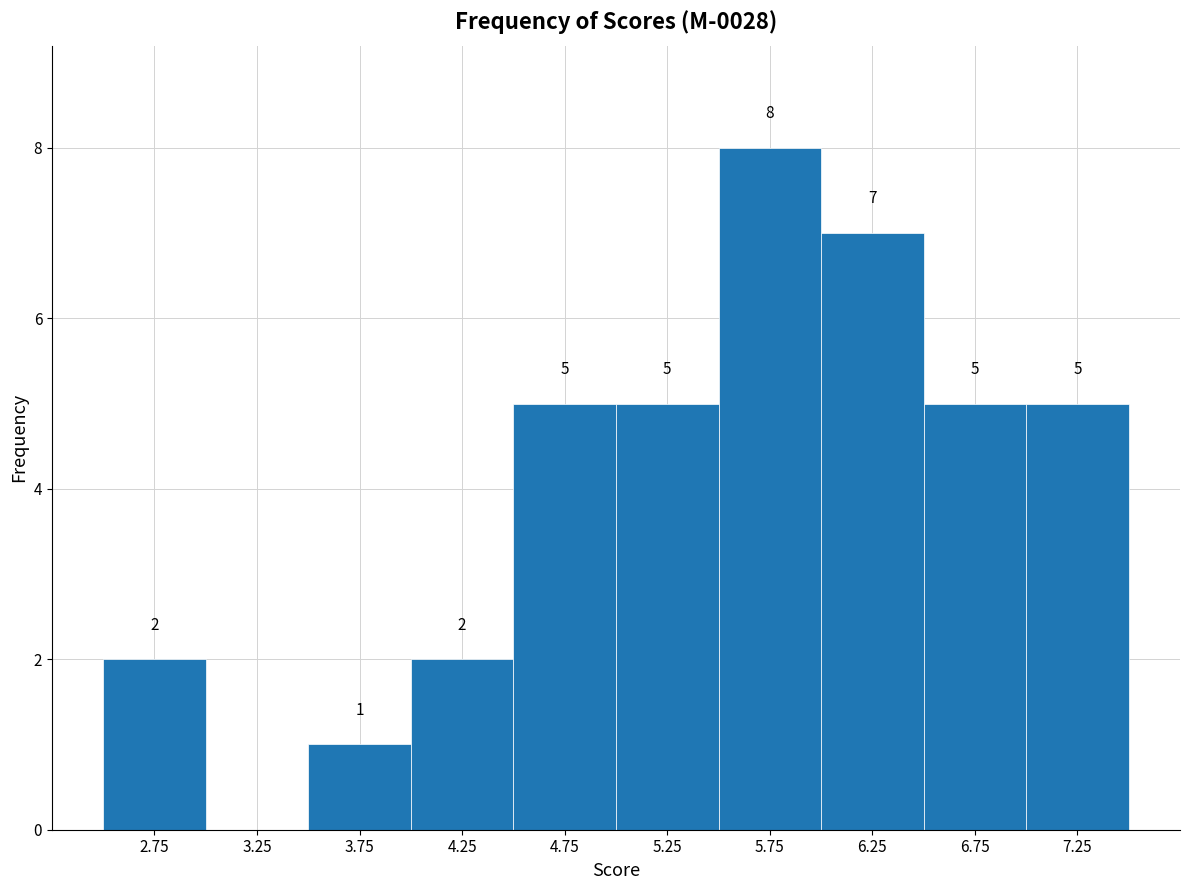

Over which range of the x-axis is the bar tallest?

5.5 to 6.0